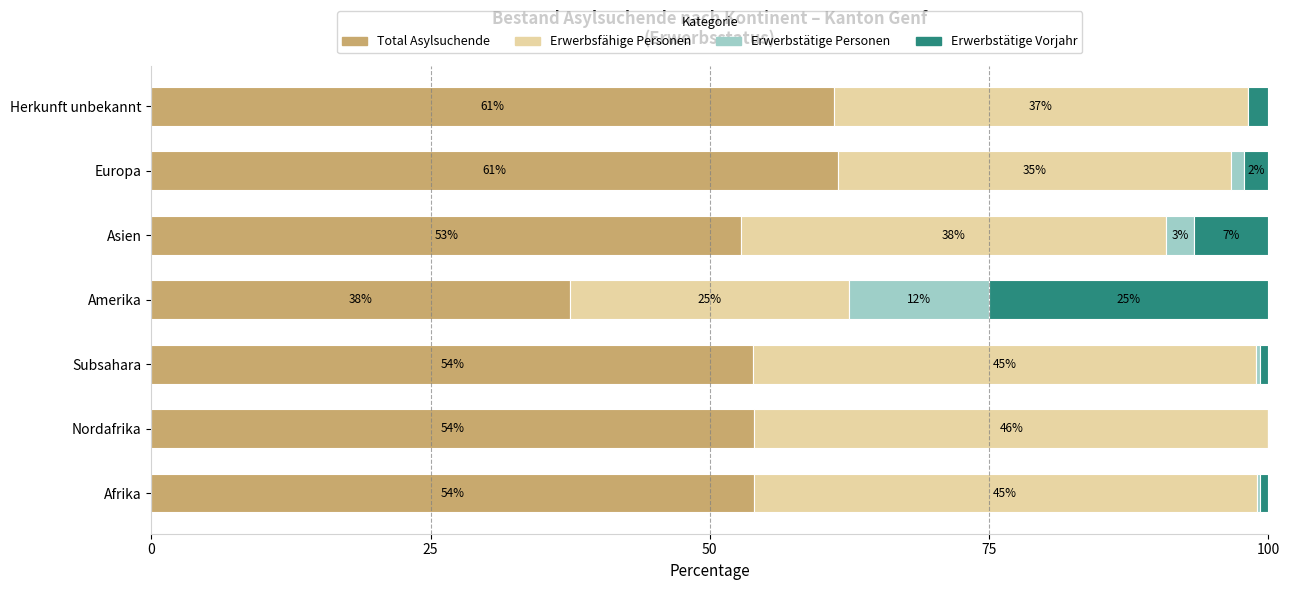

What is the approximate value of Total Asylsuchende at Amerika?

37.5